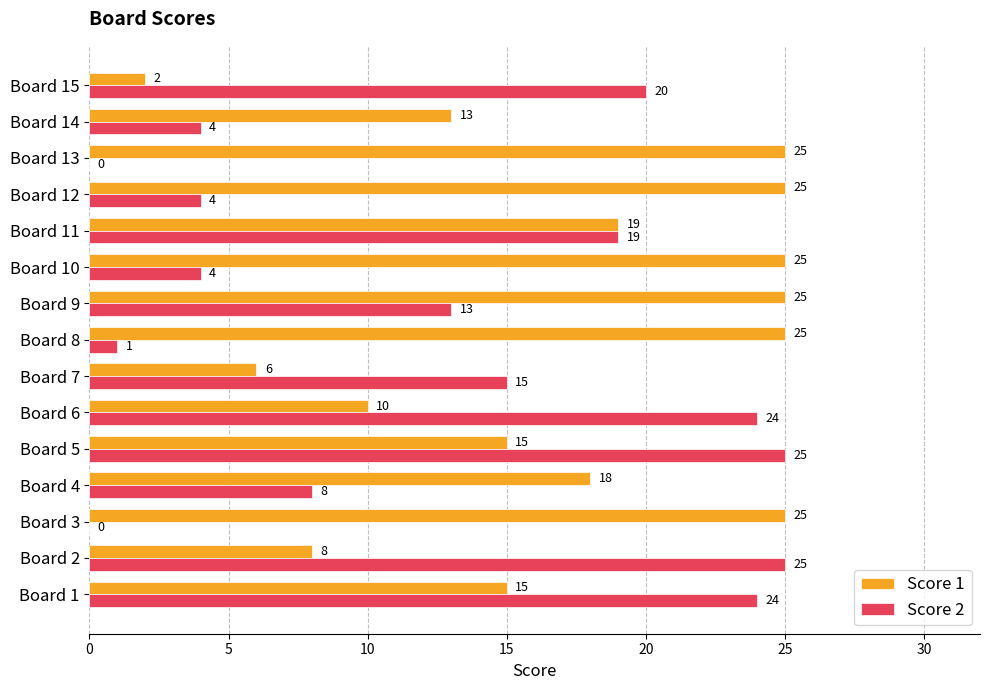

Between Board 8 and Board 15, which series saw the biggest shift?

Score 1